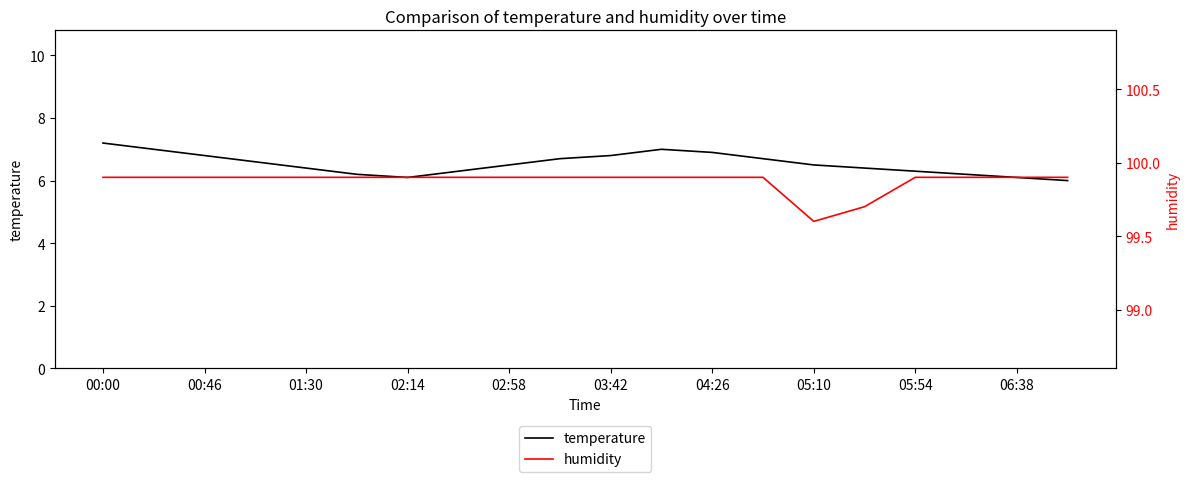

What is the maximum value shown in the chart?

99.9